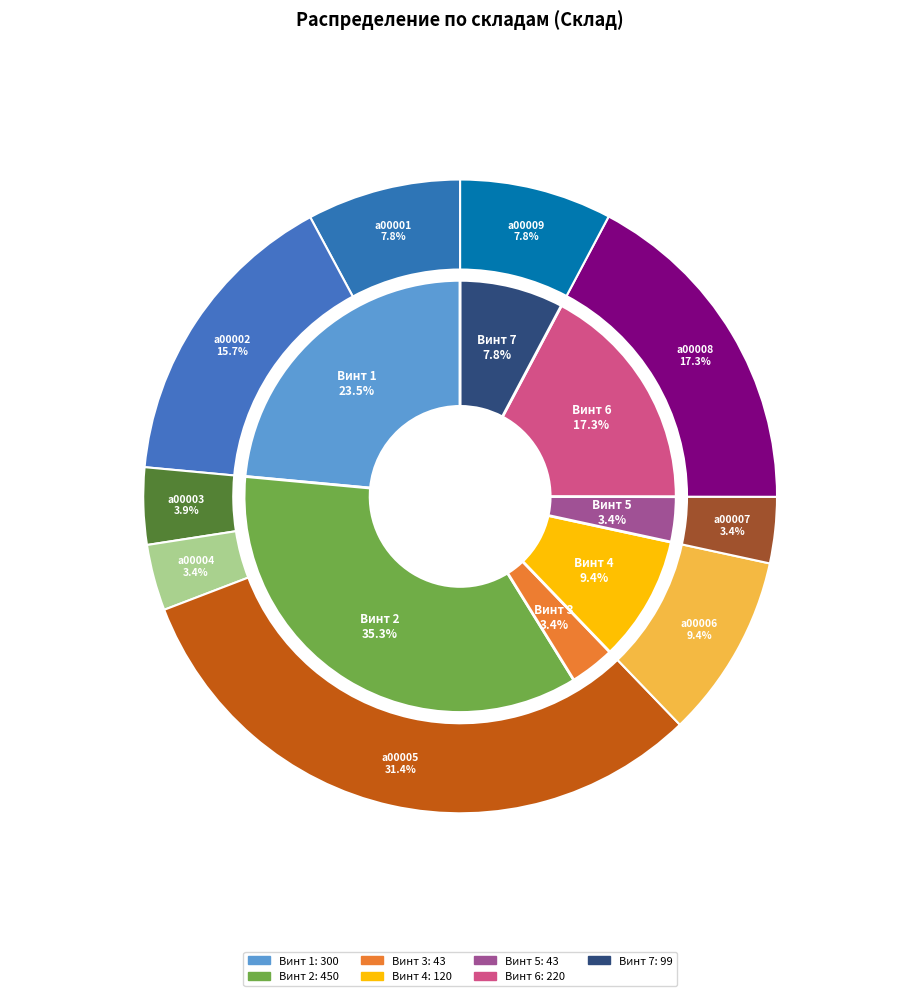

Count the number of slices in the pie.

9